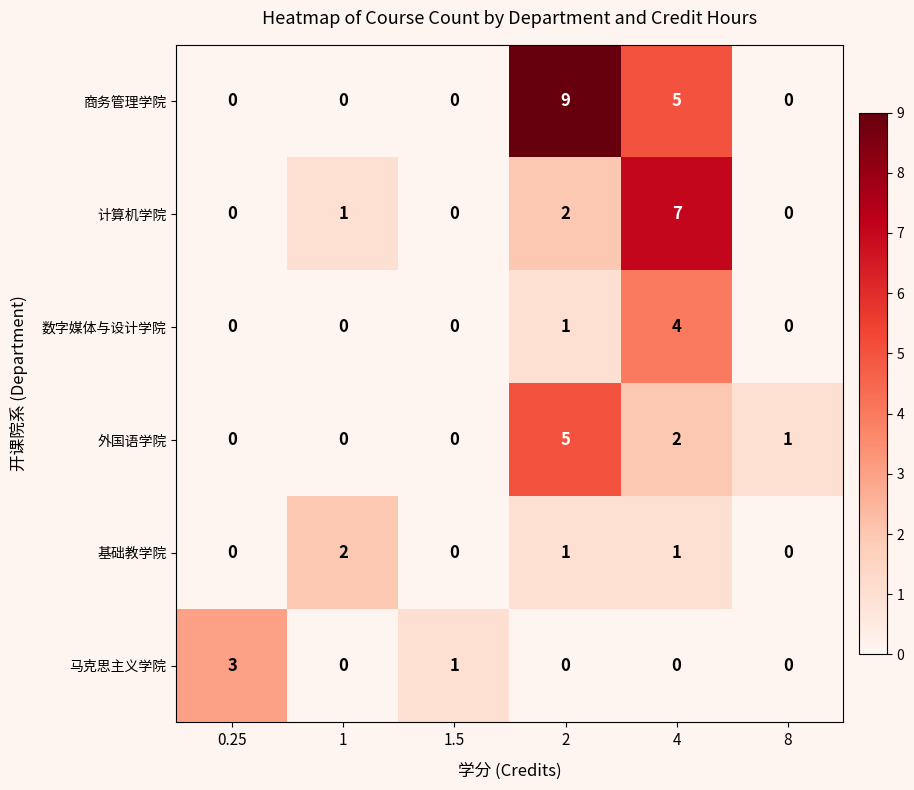

What is the highest value of the 马克思主义学院 series?

3